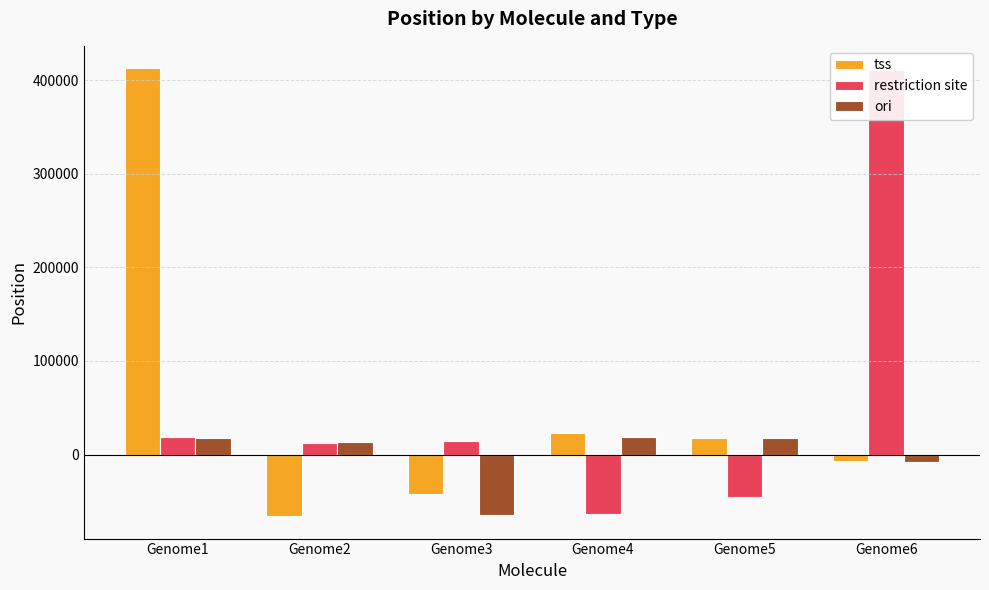

Is the value of ori at Genome1 greater than the value of restriction site at Genome6?

No